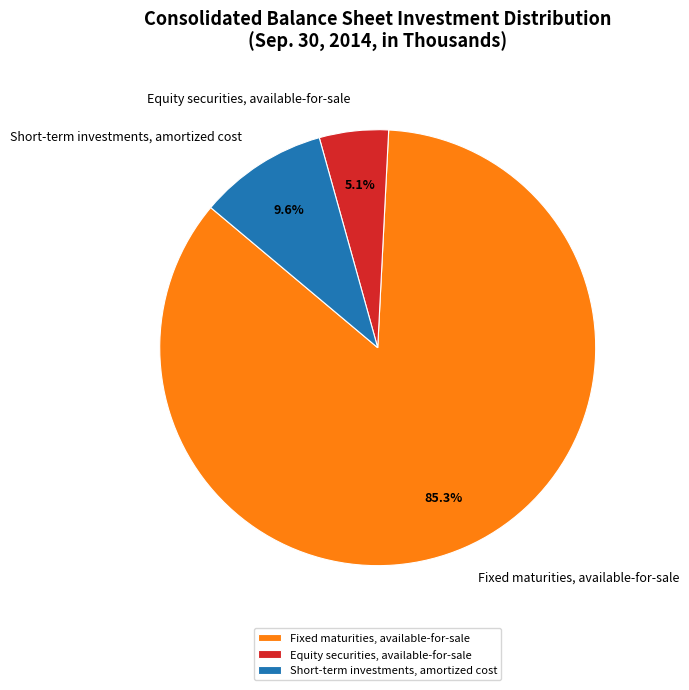

To the nearest percent, what is the average slice percentage?

33%